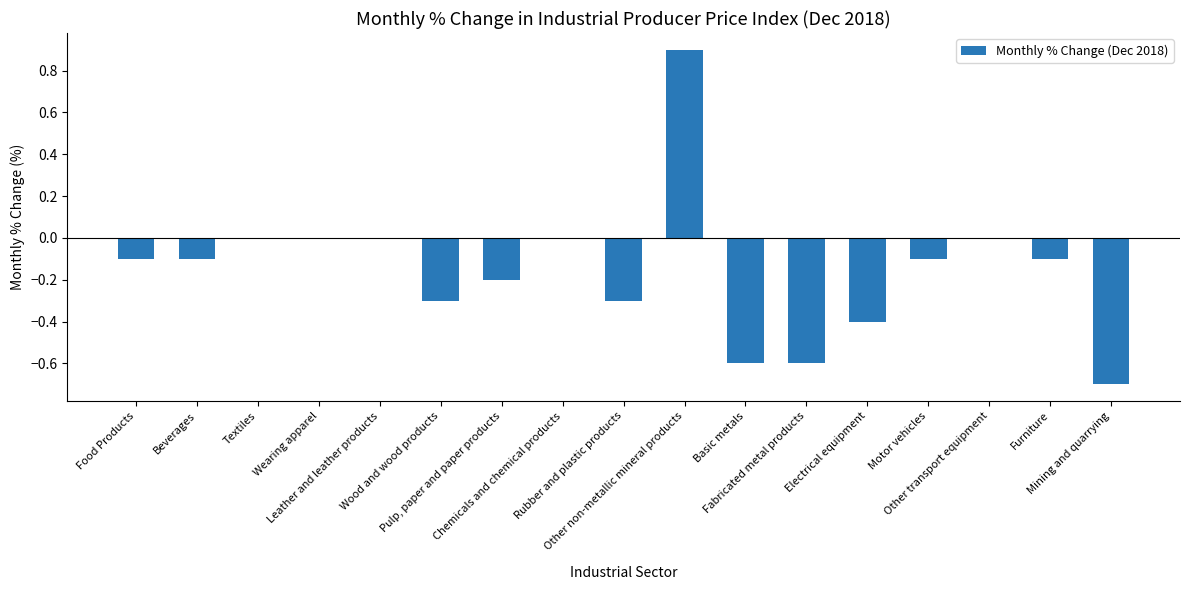

What is the greatest value displayed?

0.9